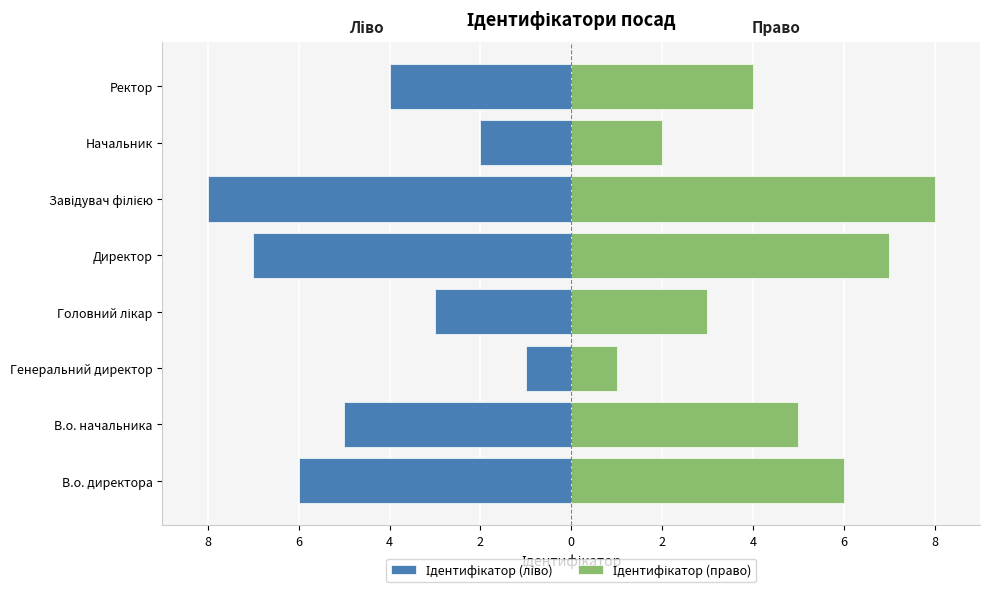

What is the difference between the Ідентифікатор (ліво) values at Начальник and Генеральний директор?

1